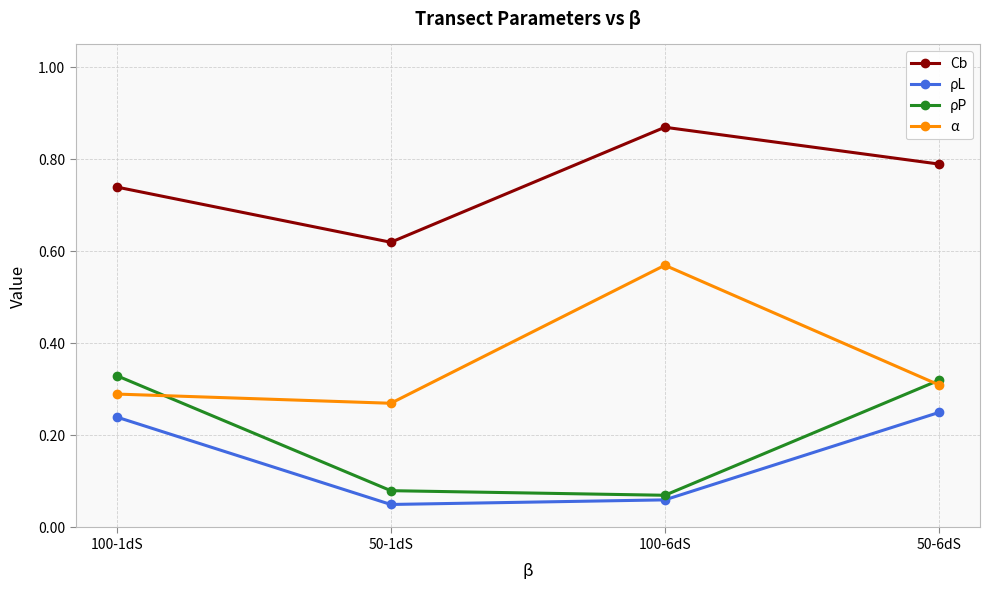

Does the chart have visible grid lines?

Yes